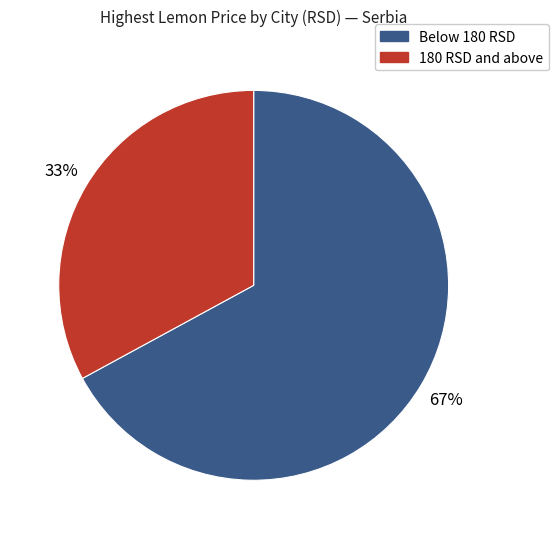

Is there a majority slice in this chart?

Yes